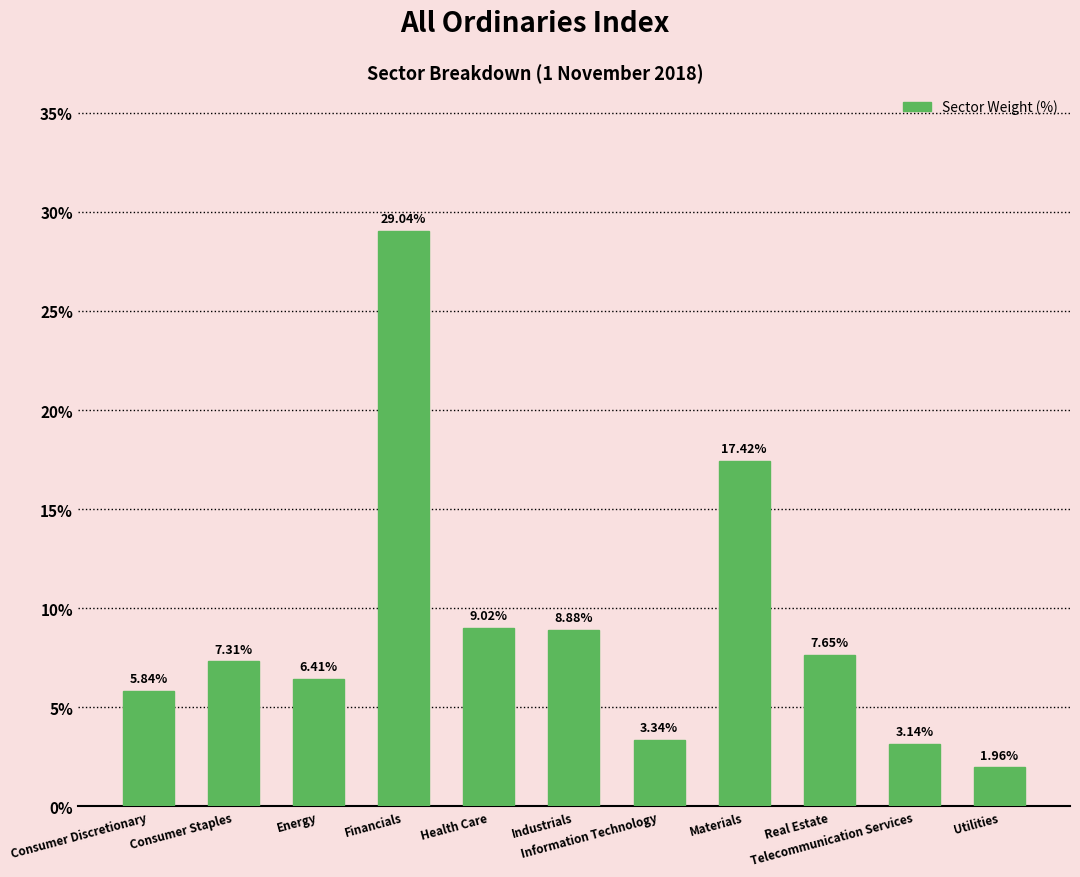

How many data points are less than 7?

5